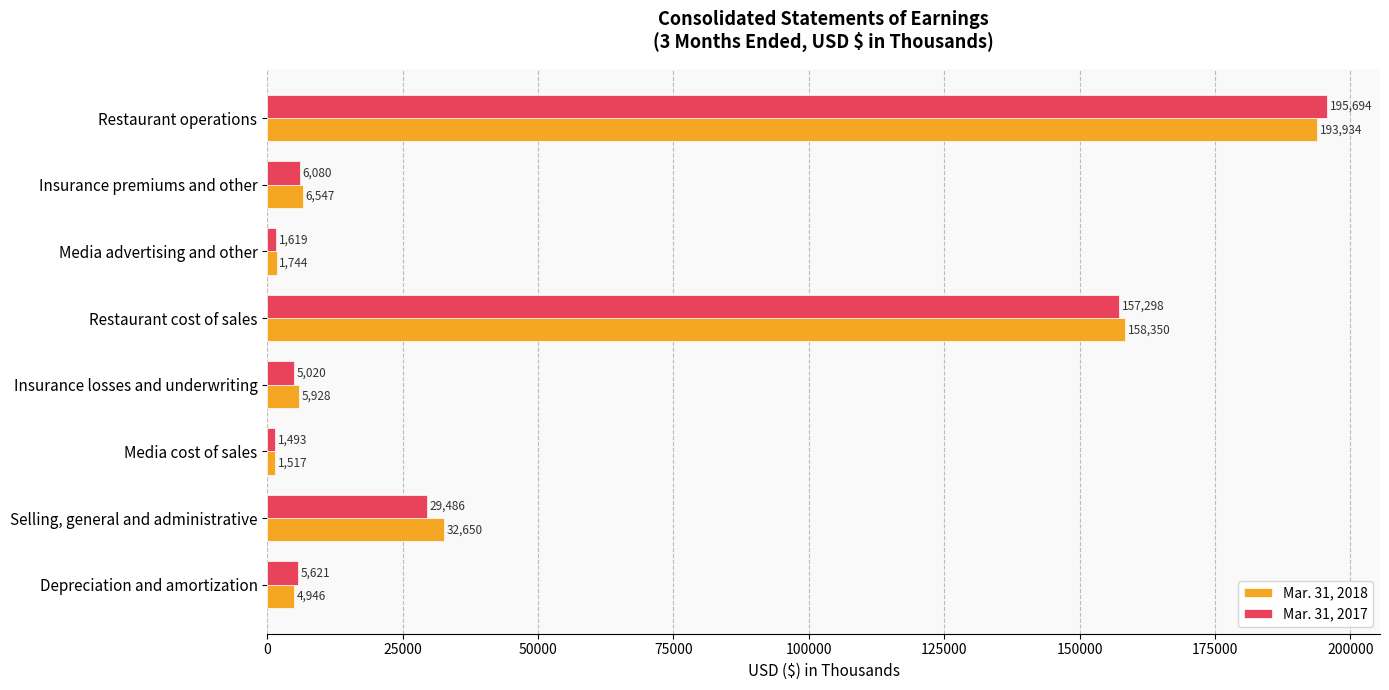

At how many categories does at least one series exceed 160738?

1